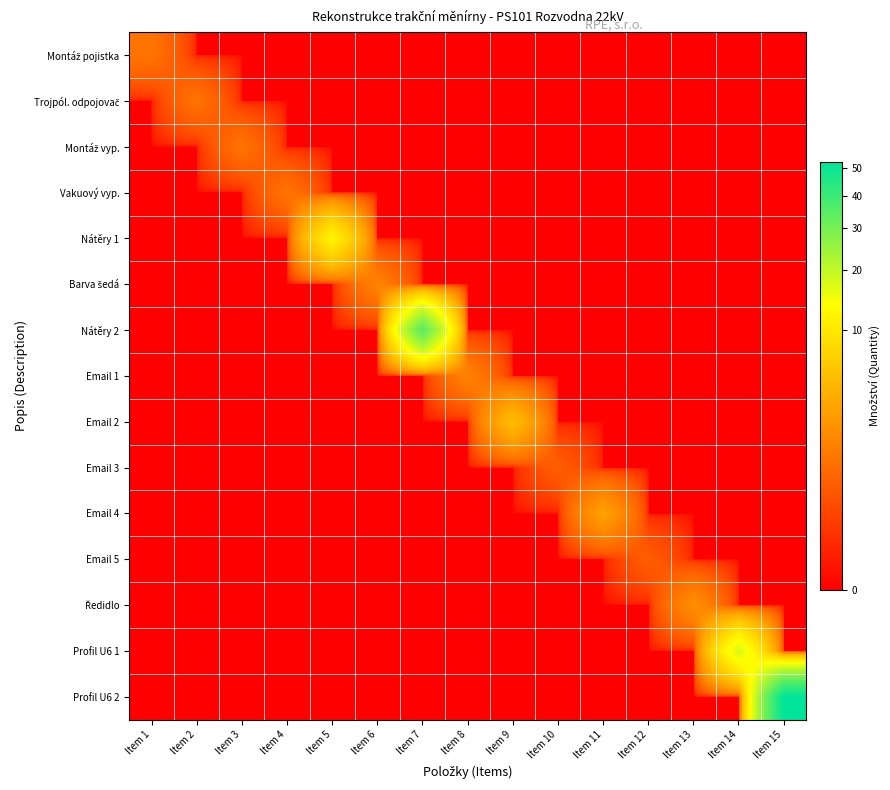

What is the spread (max minus min) of values at Item 6?

1.5